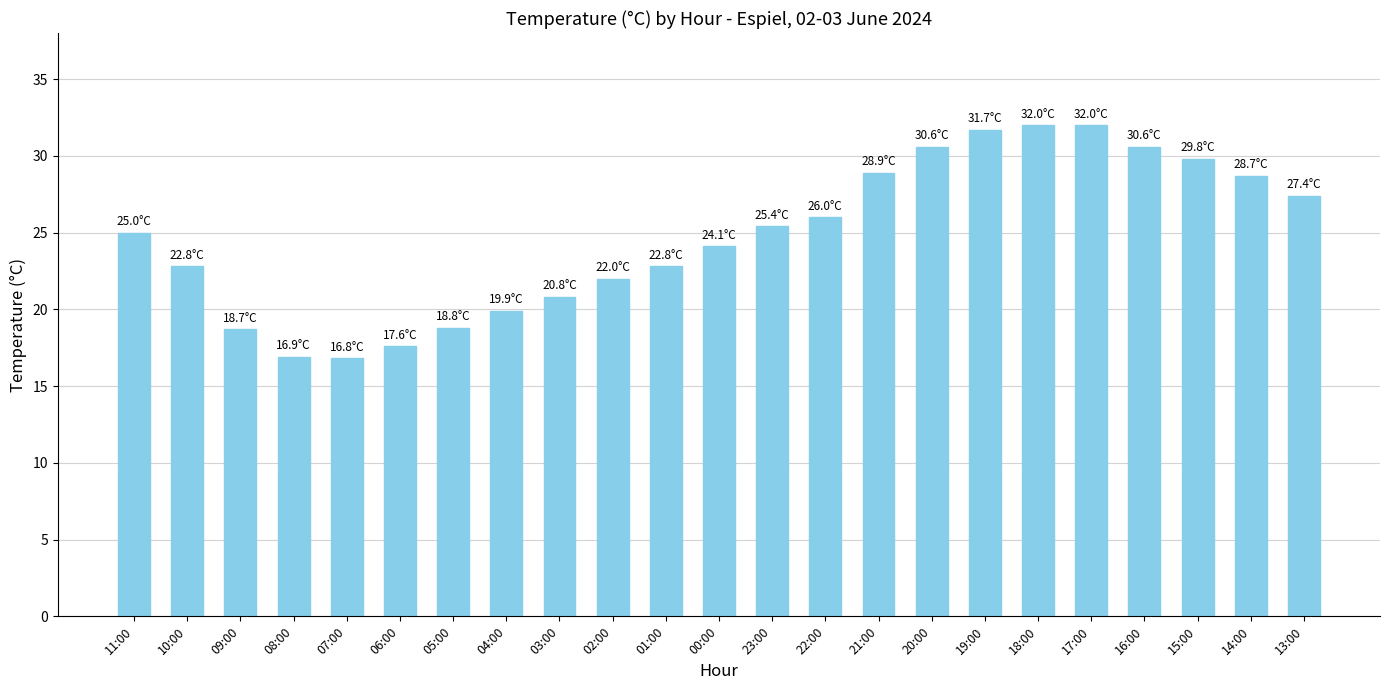

How many data points are less than 25?

11